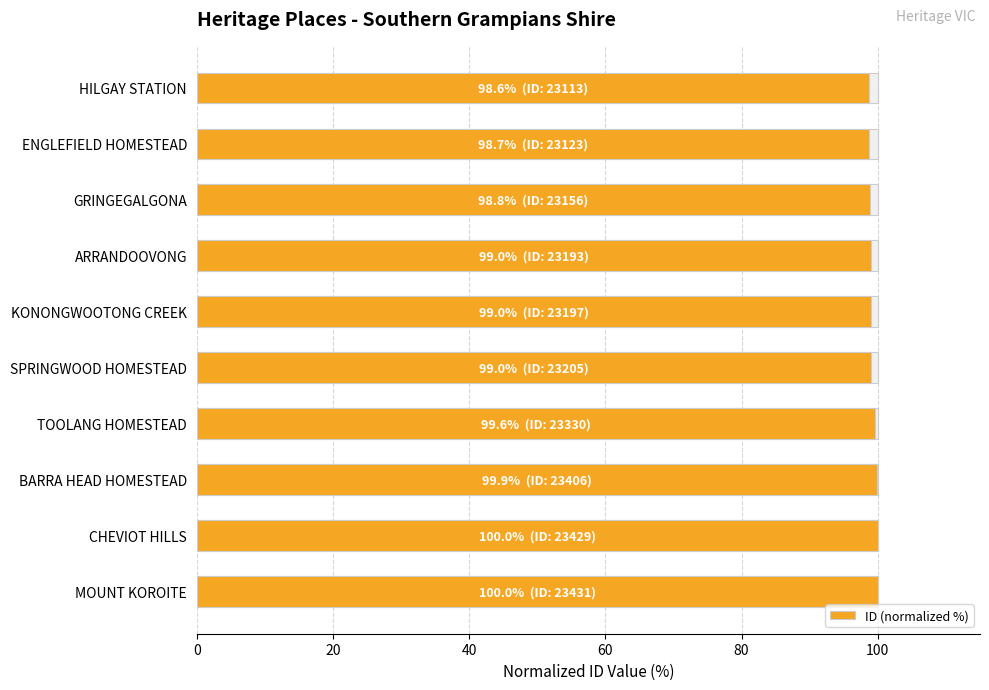

What is the change in value from GRINGEGALGONA to CHEVIOT HILLS?

+1.2